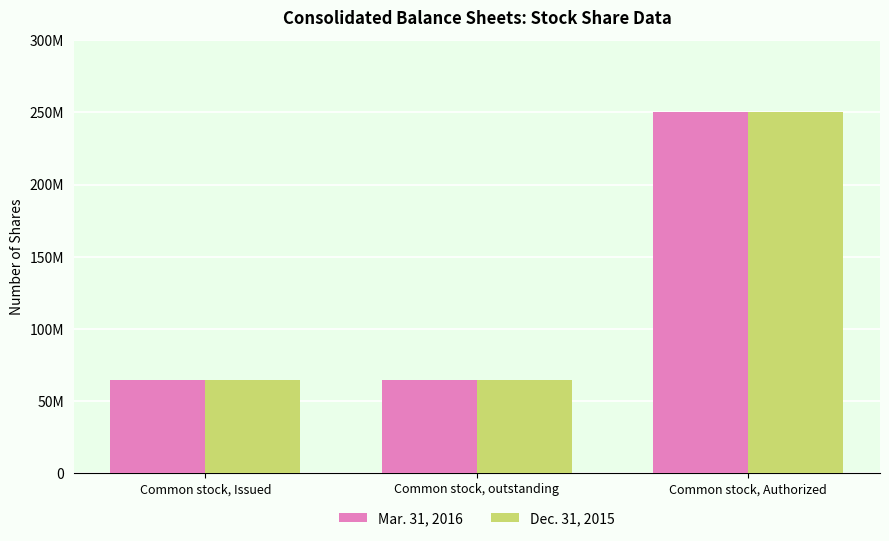

The value of Mar. 31, 2016 at Common stock, Issued is 64629559. True or false?

True